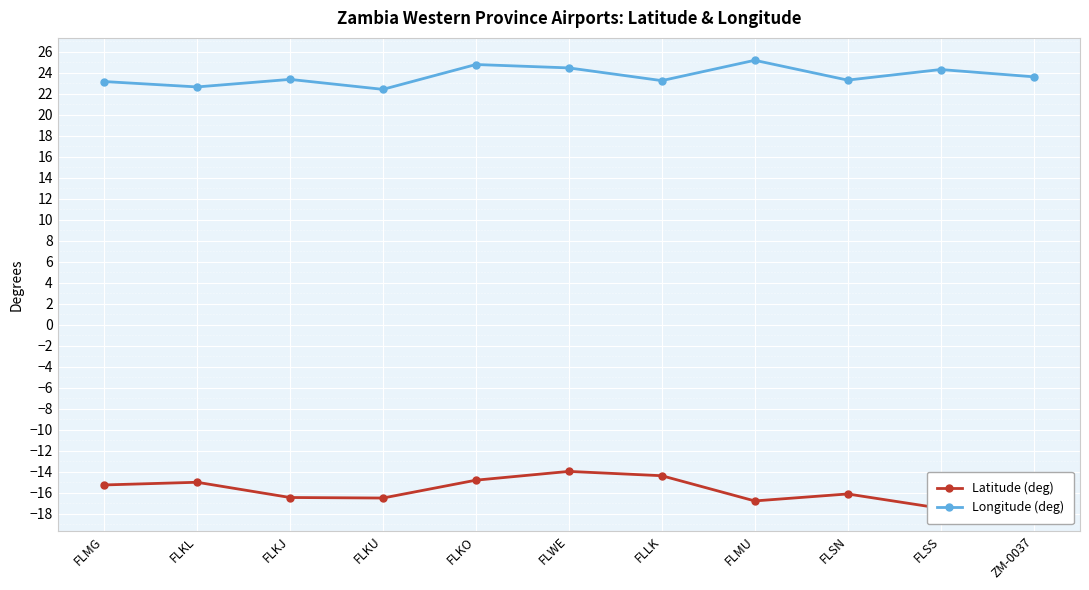

How many lines are shown in the chart?

2